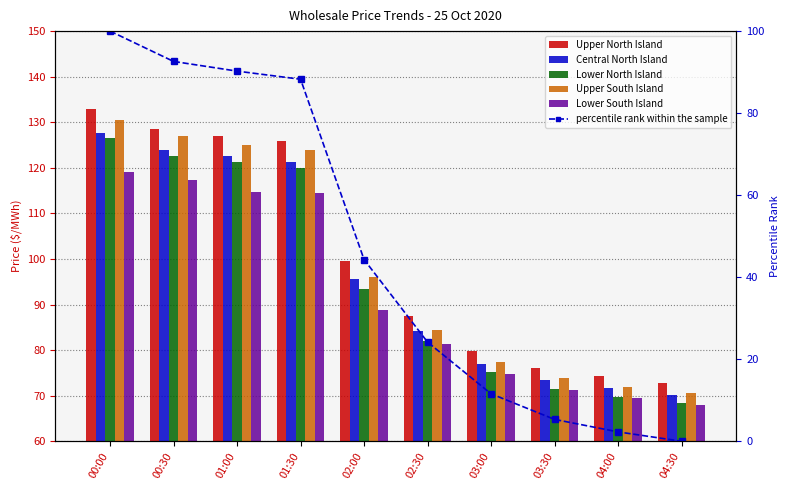

Reading right to left, what are all the values shown in this chart?

Upper North Island: 04:30=72.9	04:00=74.2	03:30=76.1	03:00=79.8	02:30=87.4	02:00=99.5	01:30=125.9	01:00=127.1	00:30=128.5	00:00=132.9
Central North Island: 04:30=70.2	04:00=71.7	03:30=73.5	03:00=77.0	02:30=84.2	02:00=95.7	01:30=121.4	01:00=122.5	00:30=123.9	00:00=127.7
Lower North Island: 04:30=68.4	04:00=69.8	03:30=71.5	03:00=75.1	02:30=81.9	02:00=93.3	01:30=120.0	01:00=121.2	00:30=122.6	00:00=126.5
Upper South Island: 04:30=70.6	04:00=72.0	03:30=73.8	03:00=77.4	02:30=84.5	02:00=96.1	01:30=123.8	01:00=125.1	00:30=126.9	00:00=130.6
Lower South Island: 04:30=68.0	04:00=69.5	03:30=71.2	03:00=74.8	02:30=81.3	02:00=88.8	01:30=114.4	01:00=114.7	00:30=117.2	00:00=119.0
percentile rank within the sample: 04:30=0.0	04:00=2.3	03:30=5.3	03:00=11.6	02:30=24.2	02:00=44.3	01:30=88.3	01:00=90.2	00:30=92.6	00:00=100.0